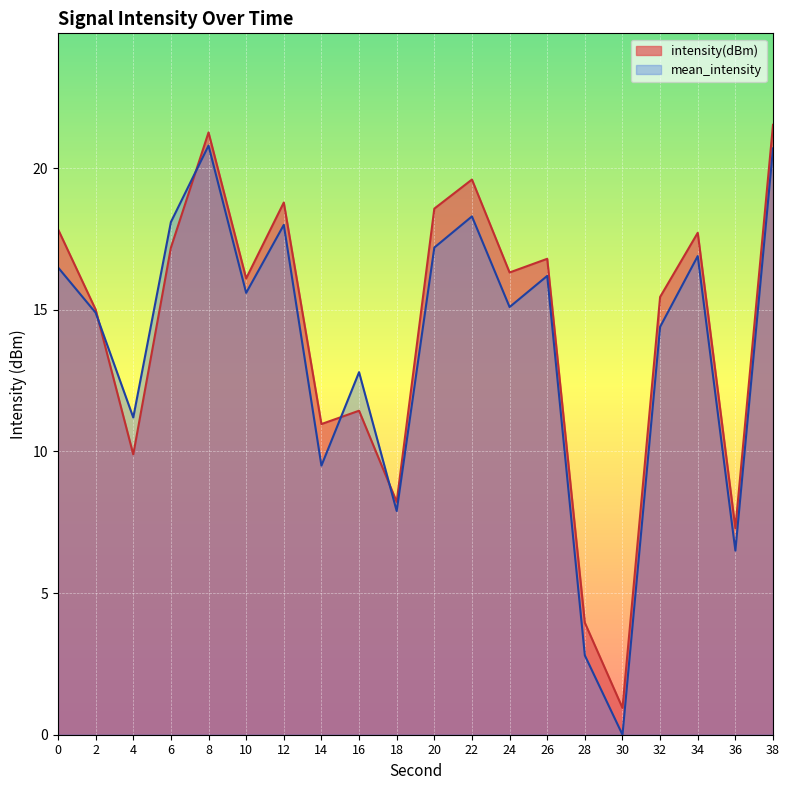

Rank the series at 36 from lowest to highest value.

mean_intensity, intensity(dBm)